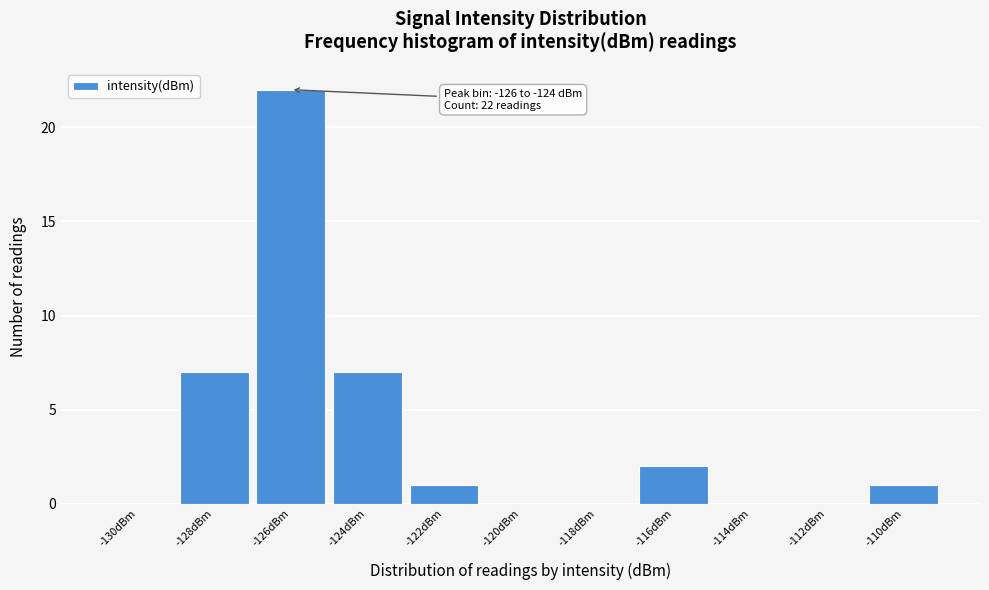

Reading left to right, what are all the values shown in this chart?

-130dBm=0	-128dBm=7	-126dBm=22	-124dBm=7	-122dBm=1	-120dBm=0	-118dBm=0	-116dBm=2	-114dBm=0	-112dBm=0	-110dBm=1